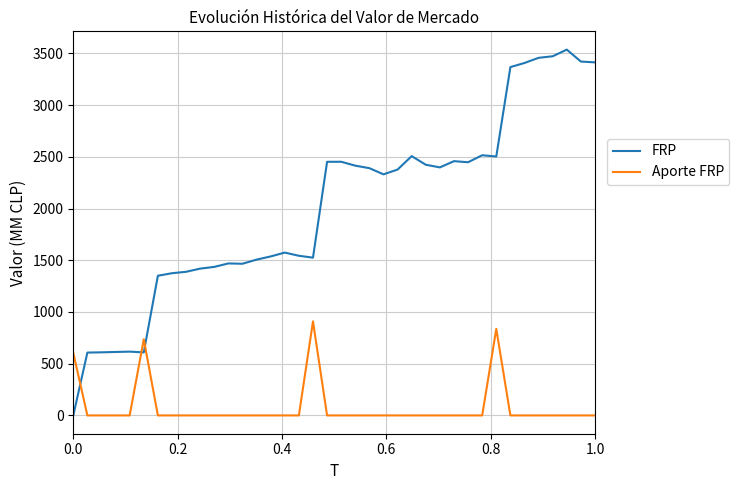

How many values in the FRP series exceed 2376?

19